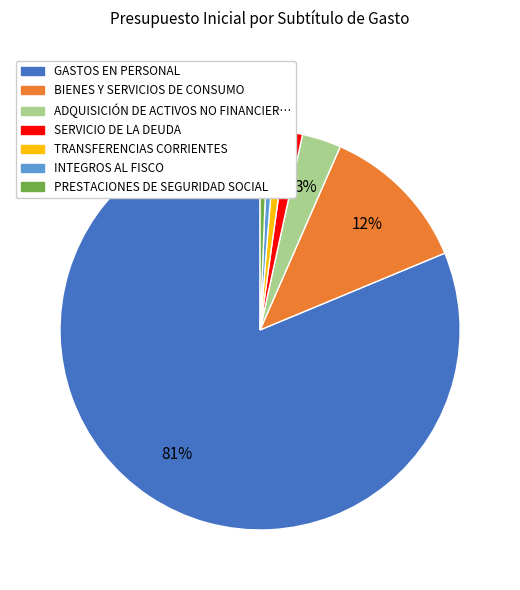

What is the largest slice in the pie chart?

GASTOS EN PERSONAL